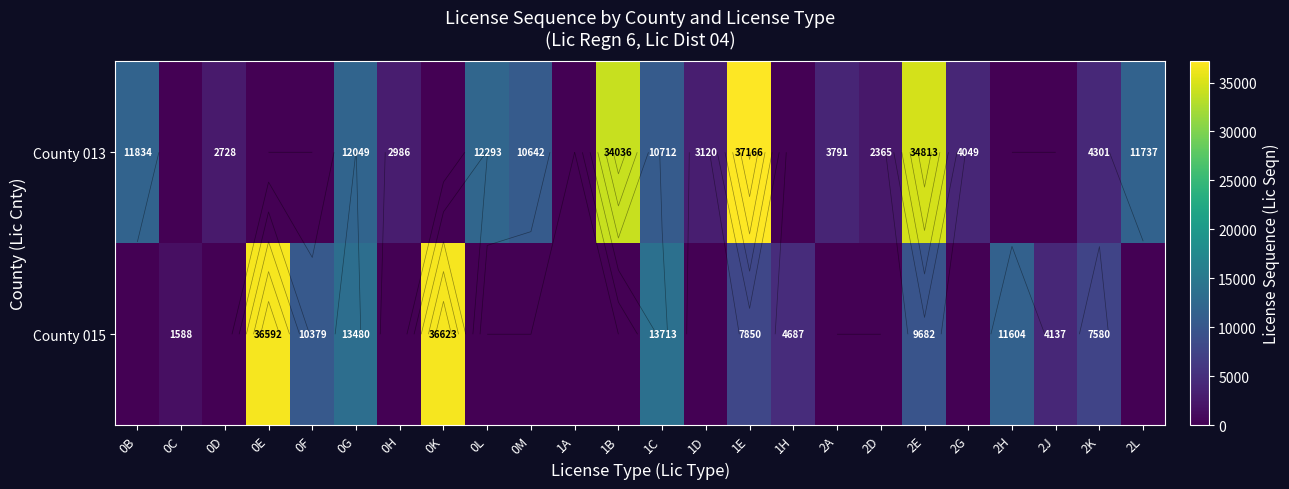

At which label does County 015 reach its peak?

0K